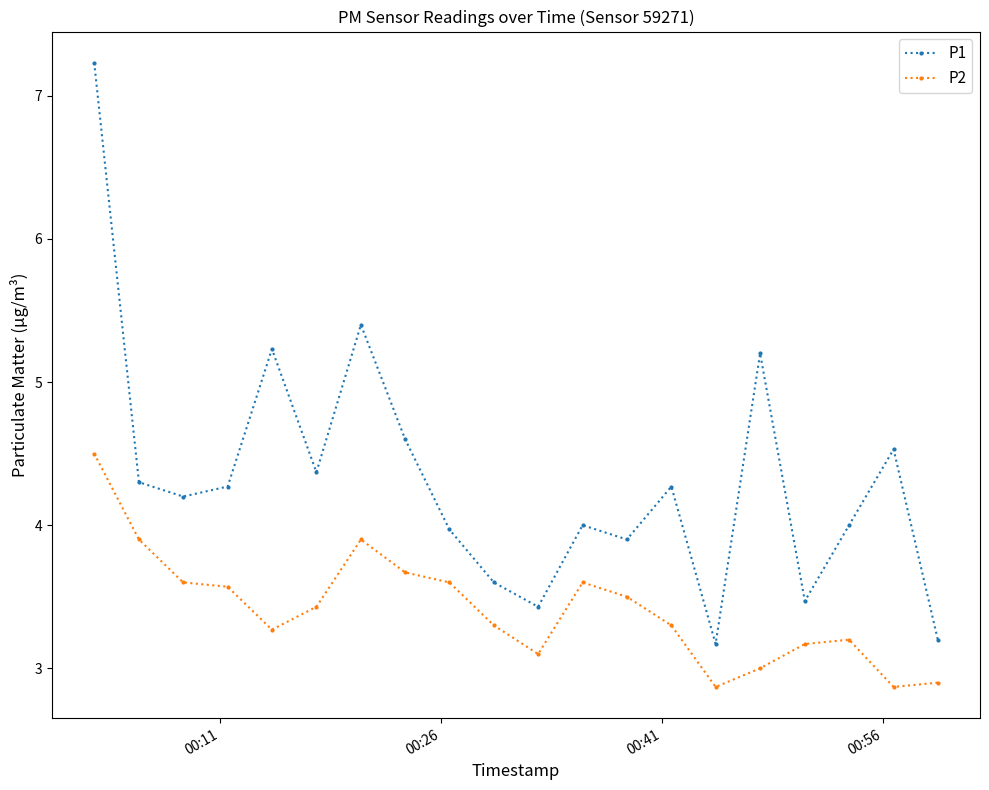

Reading left to right, list all the values displayed in this chart.

P1: 7.2	4.3	4.2	4.3	5.2	4.4	5.4	4.6	4.0	3.6	3.4	4.0	3.9	4.3	3.2	5.2	3.5	4.0	4.5	3.2
P2: 4.5	3.9	3.6	3.6	3.3	3.4	3.9	3.7	3.6	3.3	3.1	3.6	3.5	3.3	2.9	3.0	3.2	3.2	2.9	2.9